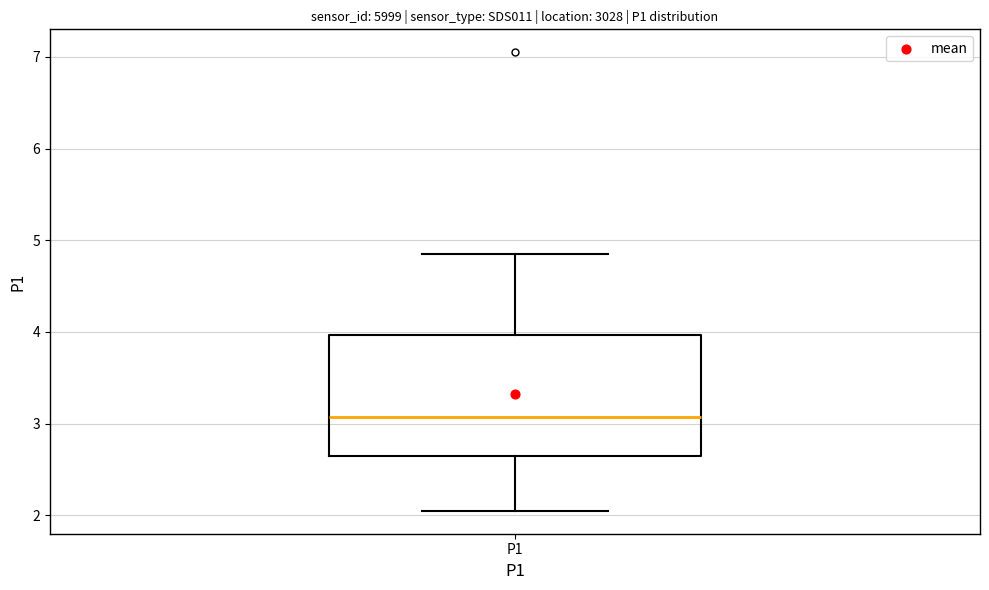

Transcribe this box plot: give where the median line is, the range the box spans, and where the two whiskers end, as read against the y-axis. The values are not printed on the chart, so give them approximately, as read against the axis.

median 3.1, box 2.6 to 4.0, whiskers 2.1 to 4.9